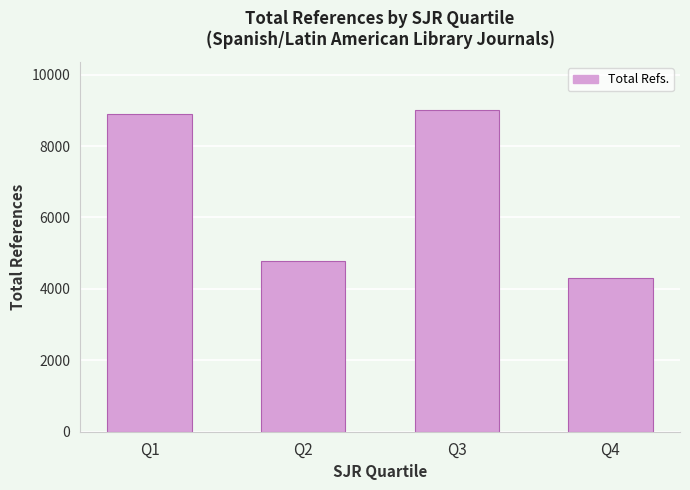

What is the value of the 3rd bar from the left?

9001